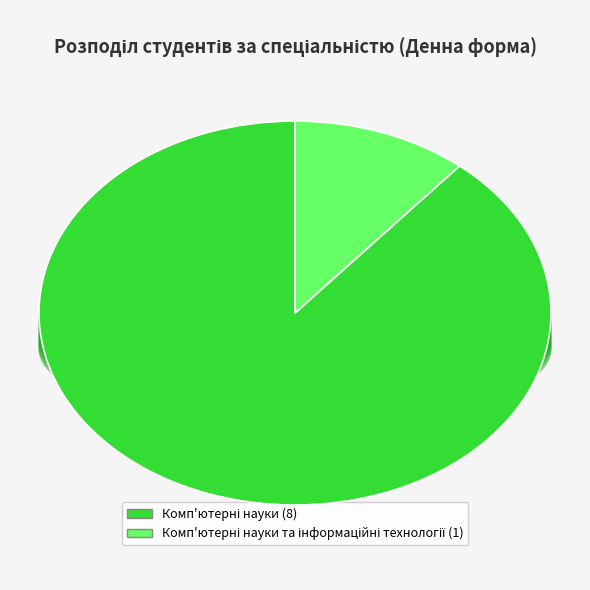

Is it true that Комп'ютерні науки is 89% of the pie?

True